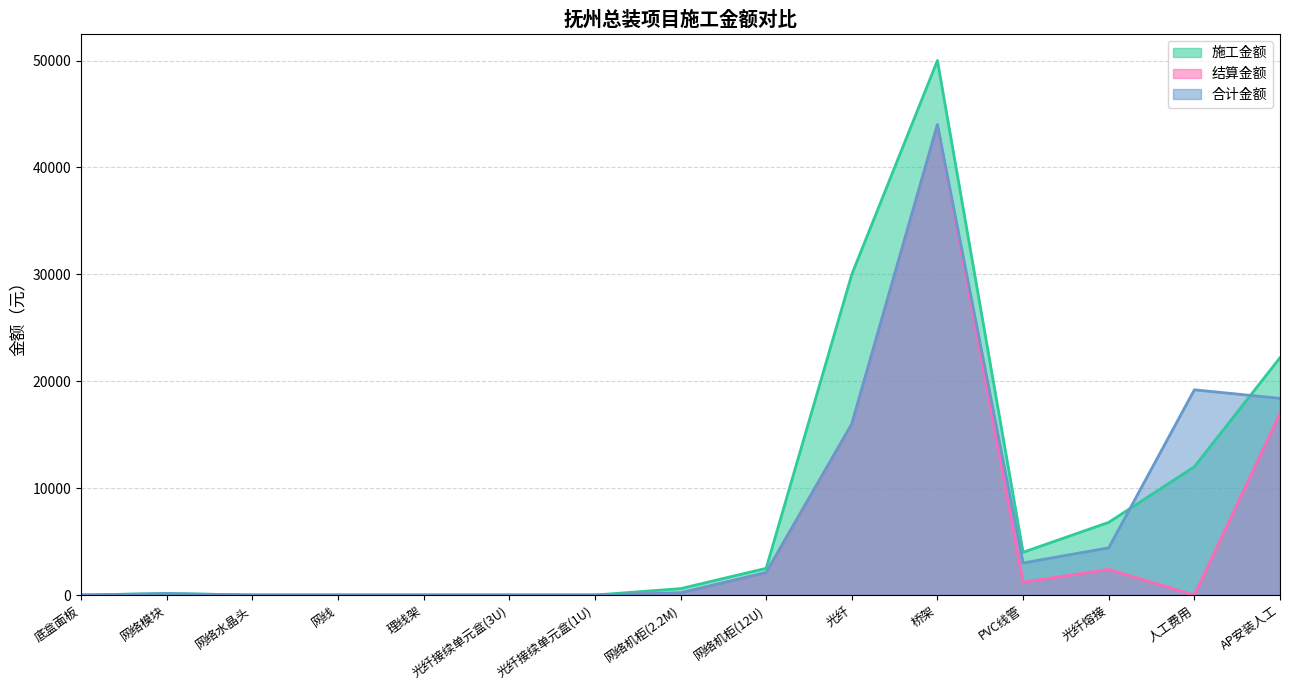

Rank the series by their average value, from highest to lowest.

施工金额, 合计金额, 结算金额